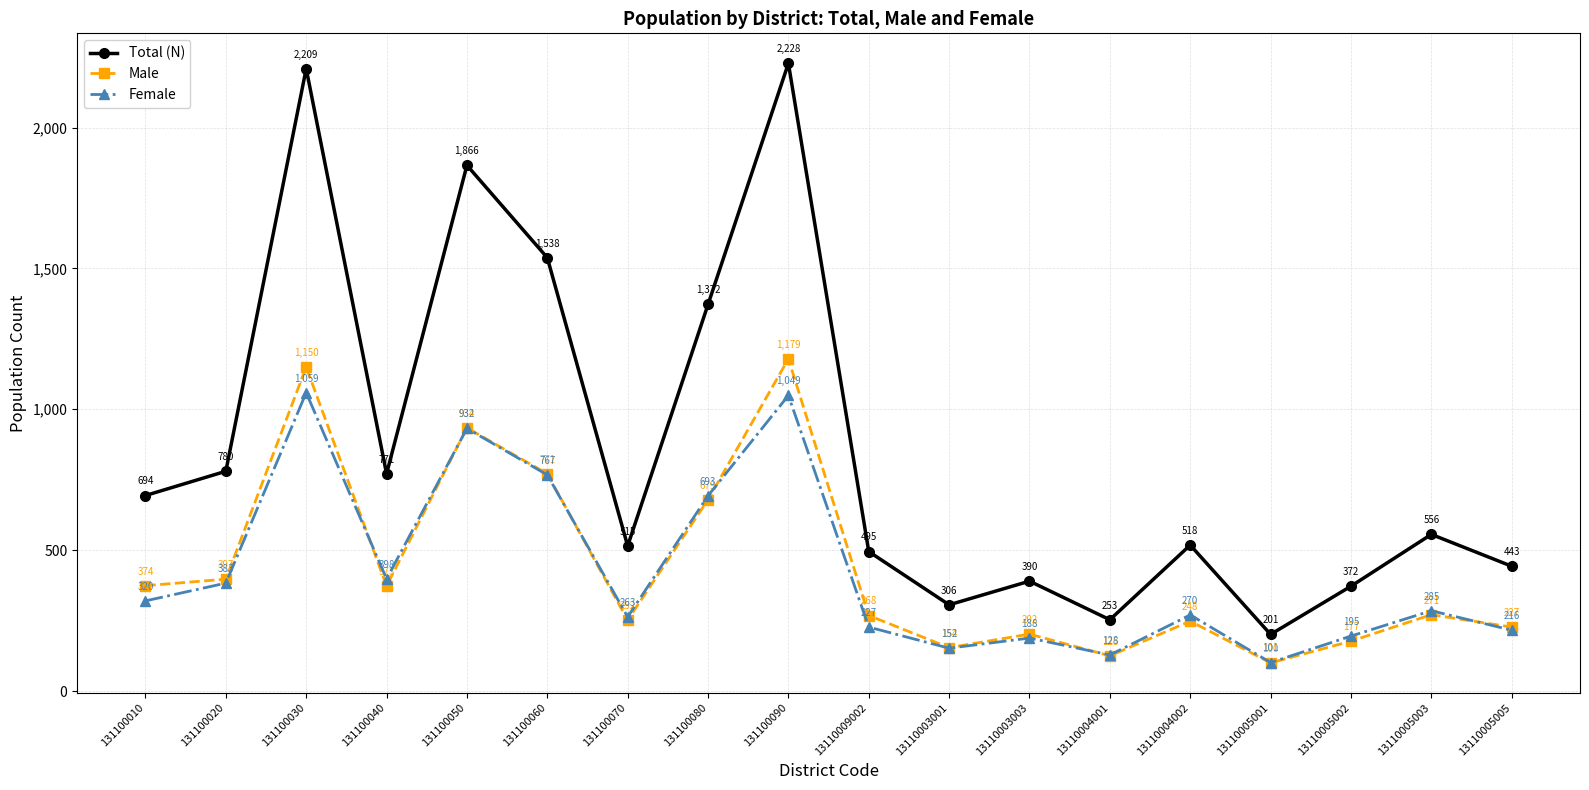

How many interior local valleys does the Male series have?

5